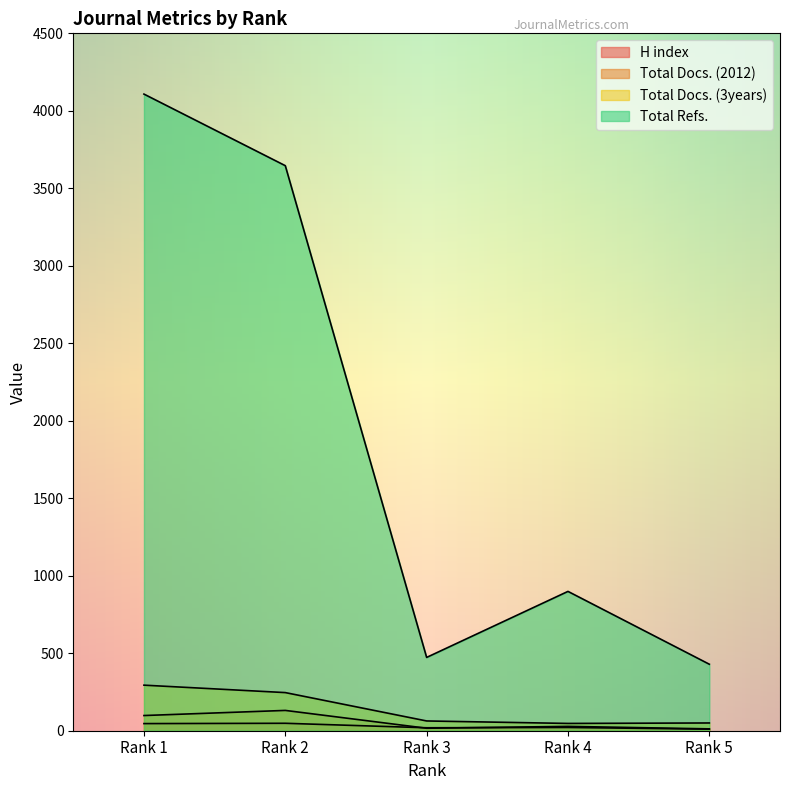

What is the highest value of the Total Docs. (2012) series?

131